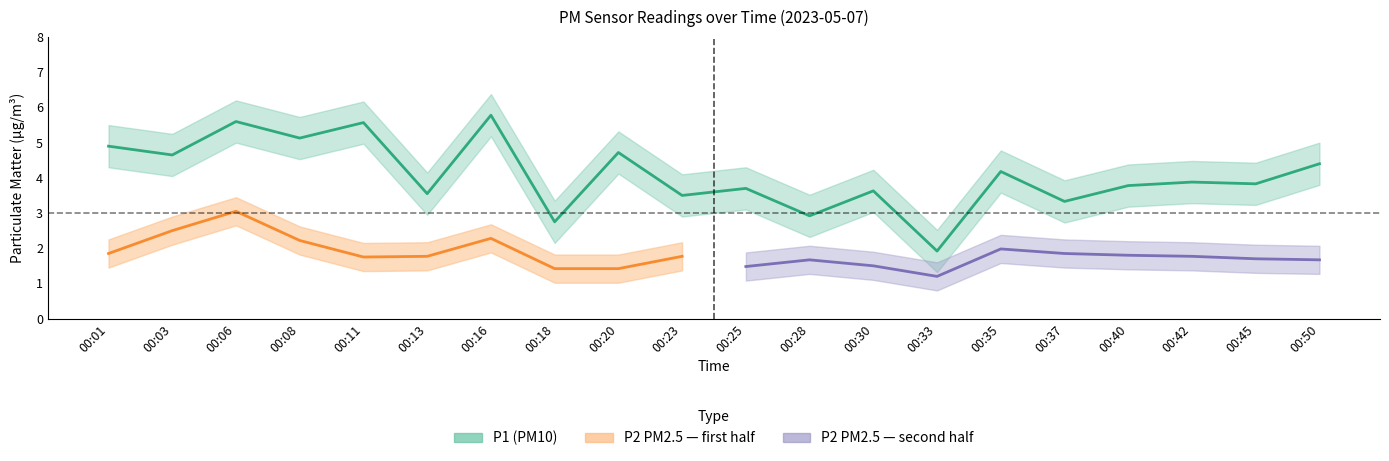

The chart shows a value of 2.0 at 00:40. True or false?

False